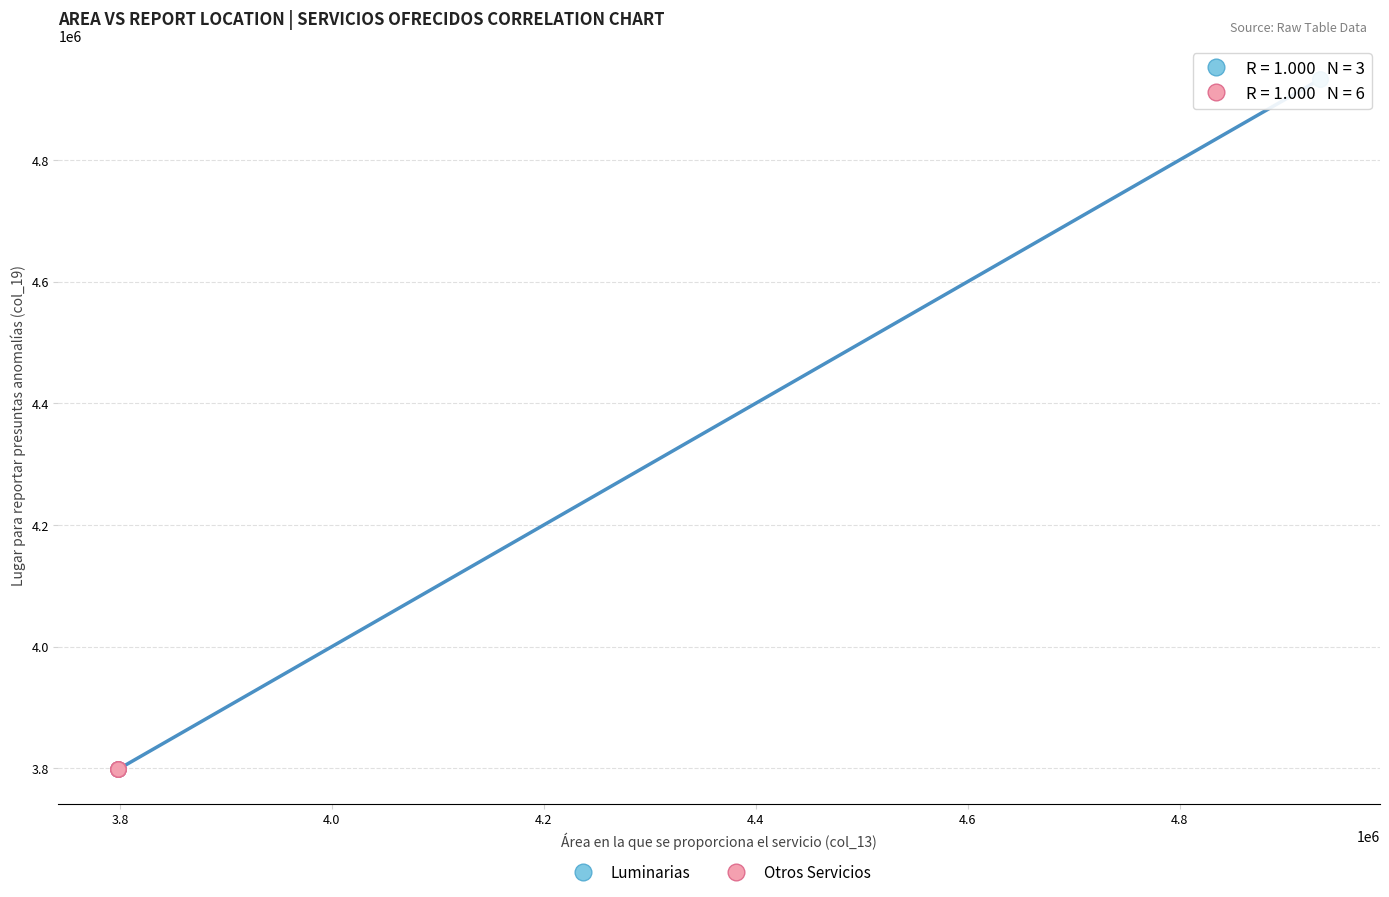

Which series has the largest Y range (max minus min)?

Luminarias